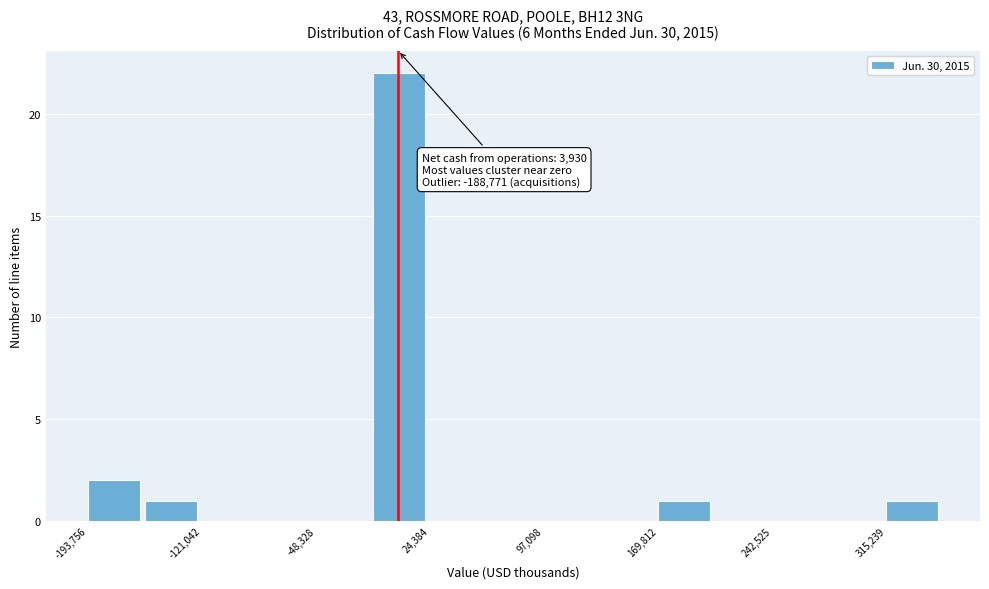

Read against the x-axis, roughly where is the centre of the tallest bar?

0